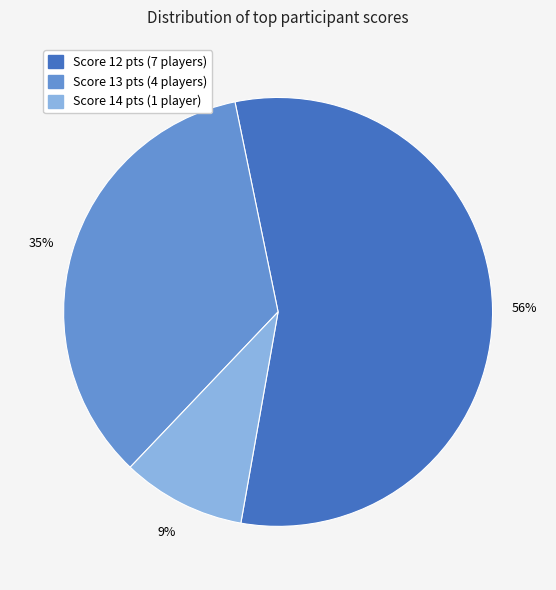

How many segments does this pie chart have?

3